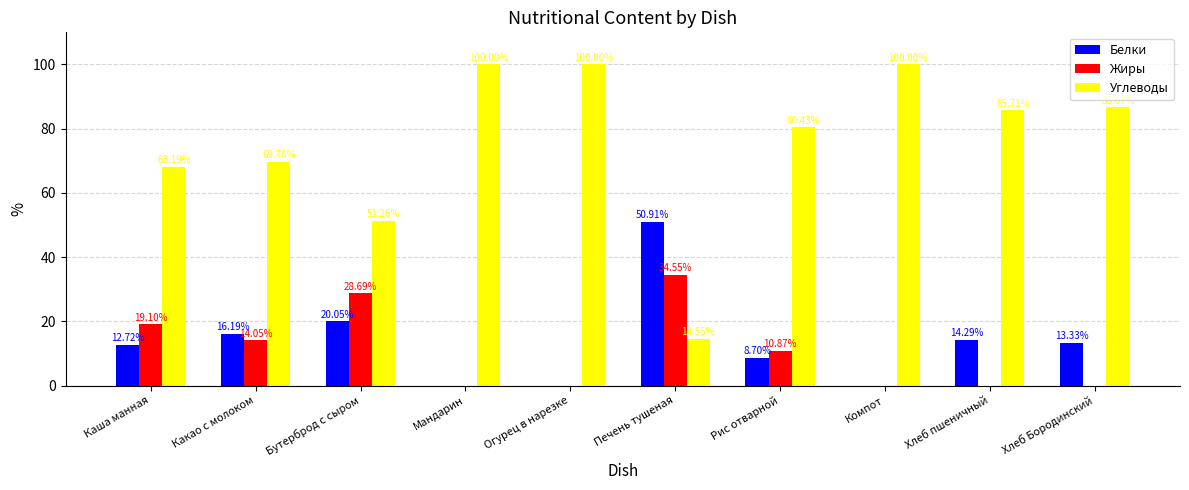

Which series changed the most between Какао с молоком and Печень тушеная?

Углеводы